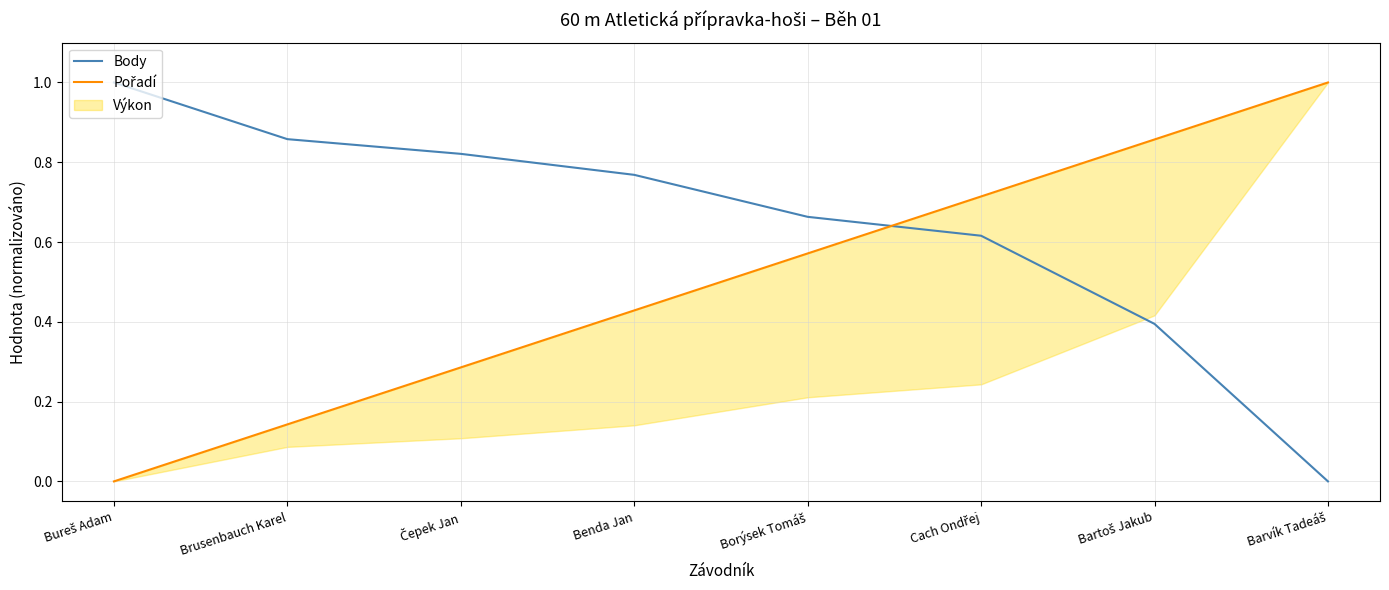

At which label is Body closest to 0?

Barvík Tadeáš